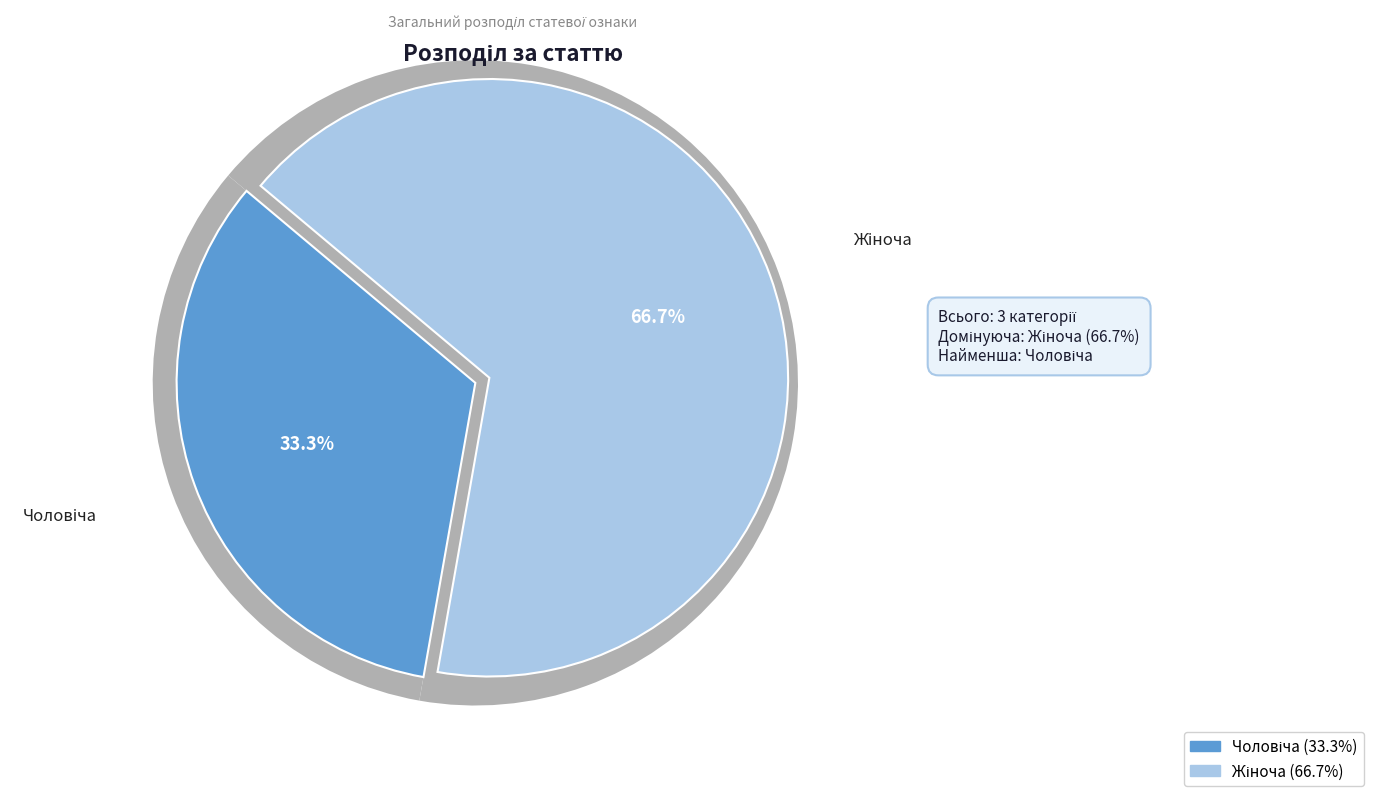

Is it true that Чоловіча is 40% of the pie?

False